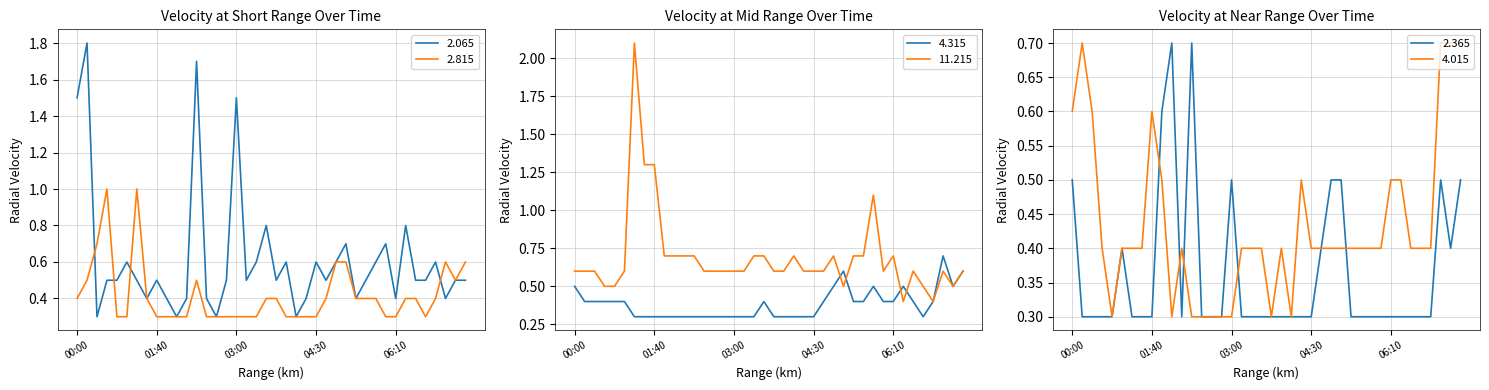

True or false: 4.015 has a value of 1.2 at 07:20.

False